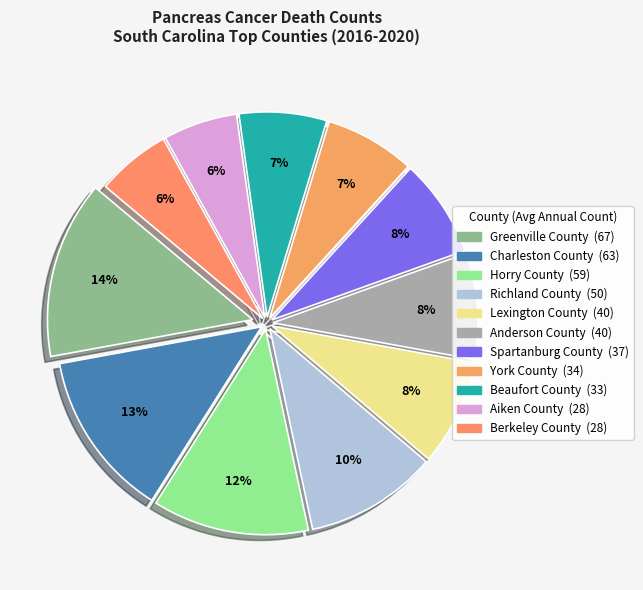

Which slice is the smallest?

Aiken County